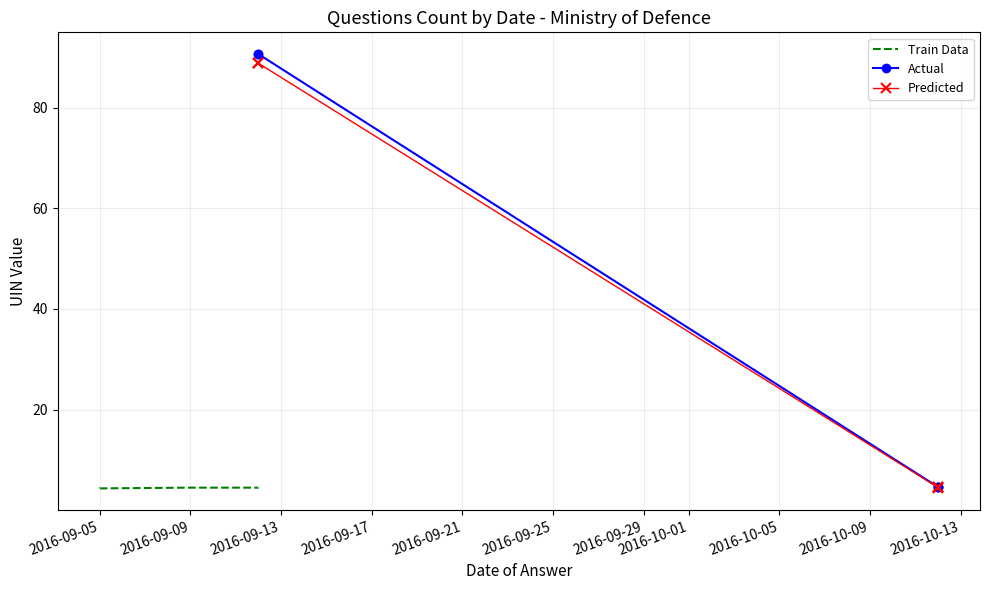

Which series has the largest total across all categories?

Actual